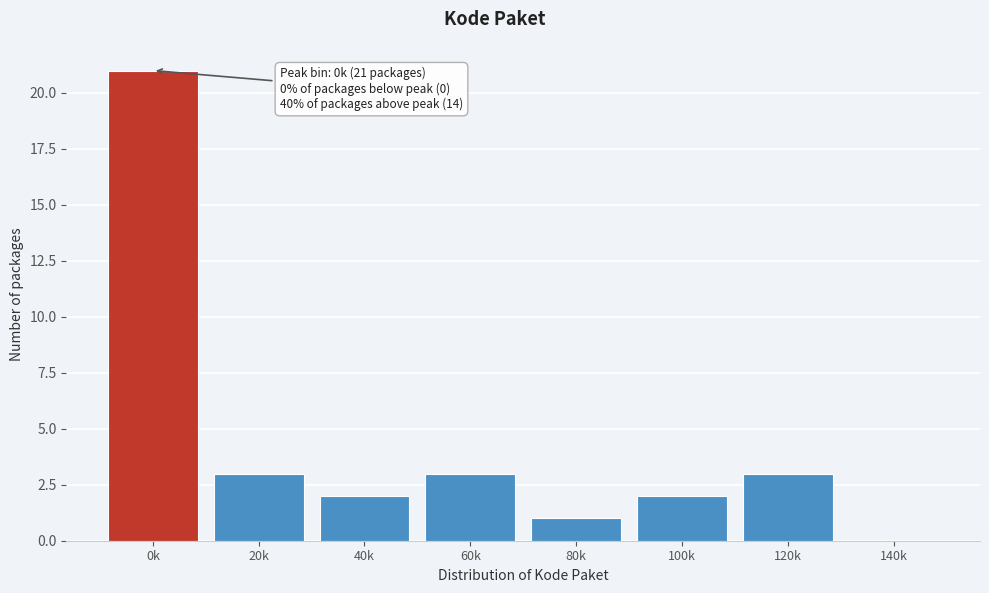

Reading left to right, list all the values displayed in this chart.

0k=21	20k=3	40k=2	60k=3	80k=1	100k=2	120k=3	140k=0